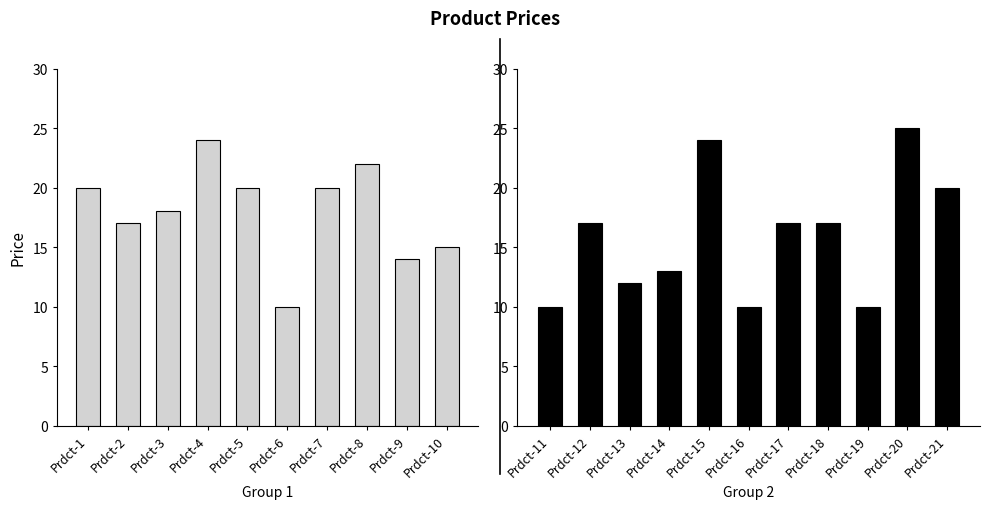

How many series are shown in this chart?

1